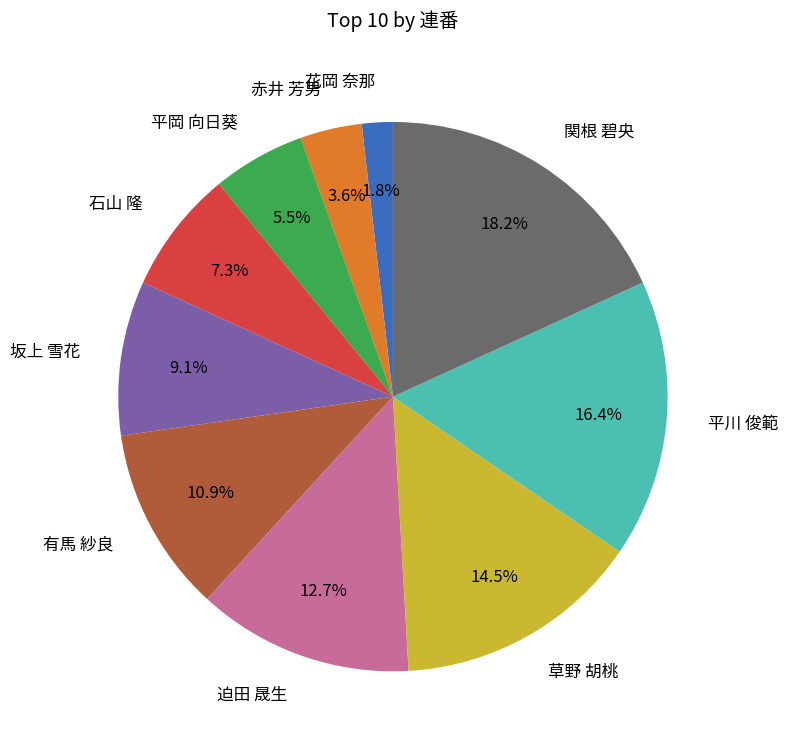

Is there any slice that represents more than half of the pie?

No